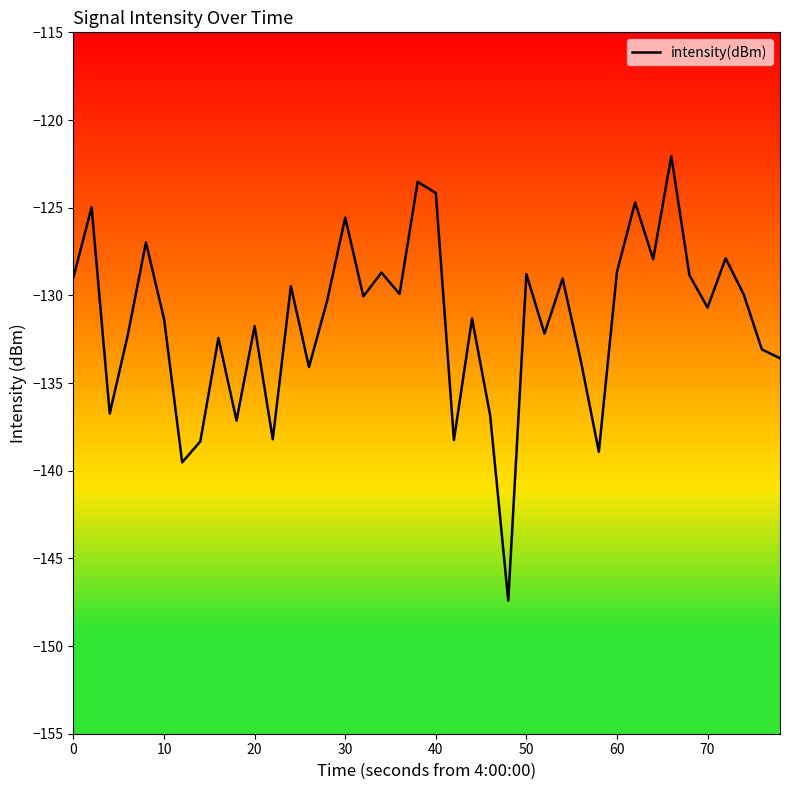

What is the maximum value shown in the chart?

-122.1